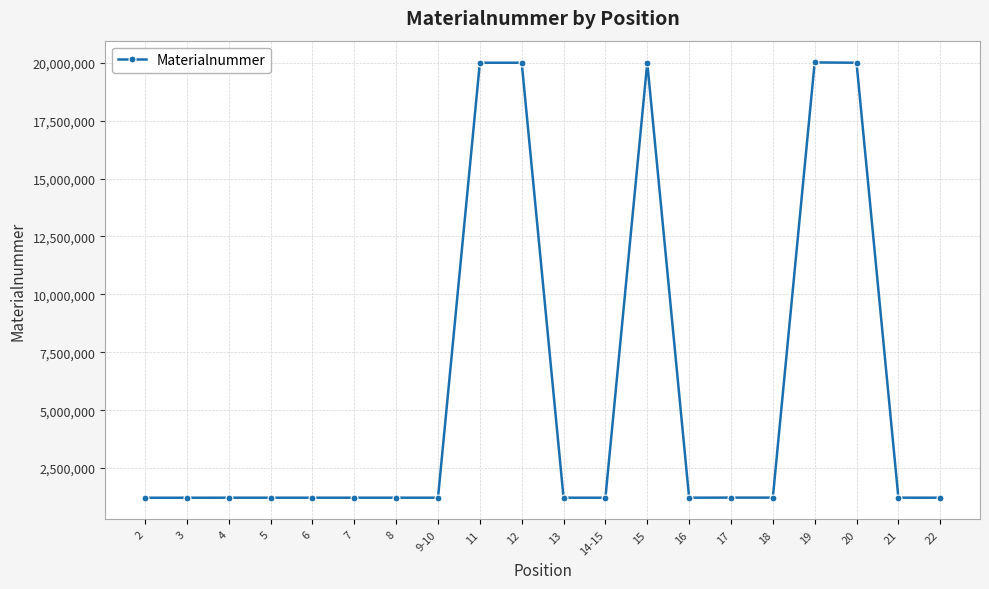

What is the ratio of the value at 13 to the value at 16?

1.0